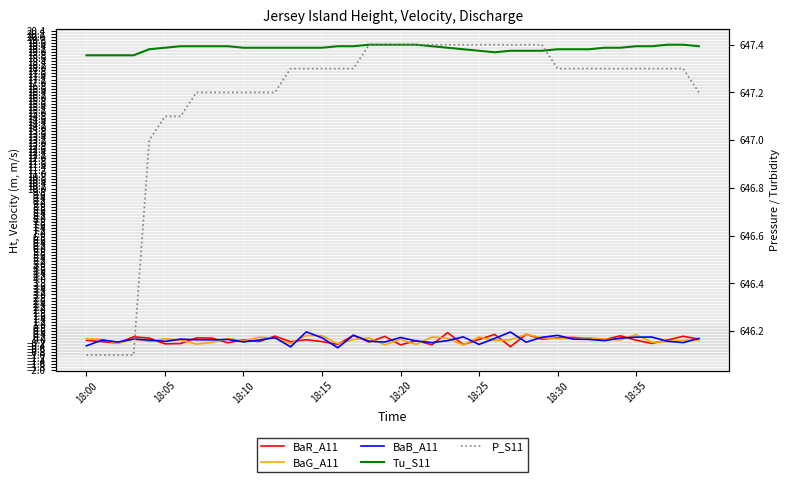

What are all the series names shown in the legend?

BaR_A11, BaG_A11, BaB_A11, Tu_S11, P_S11